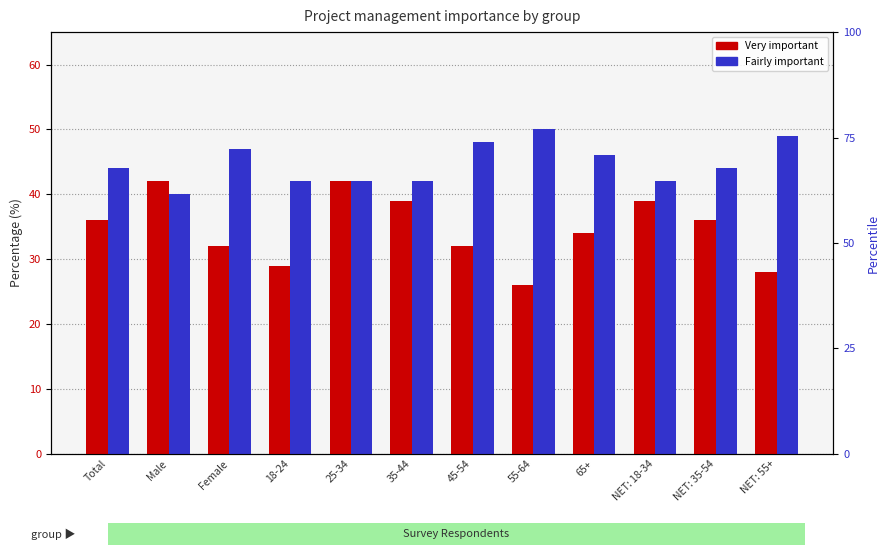

What is the difference between the maximum and minimum values in the Fairly important series?

10.0